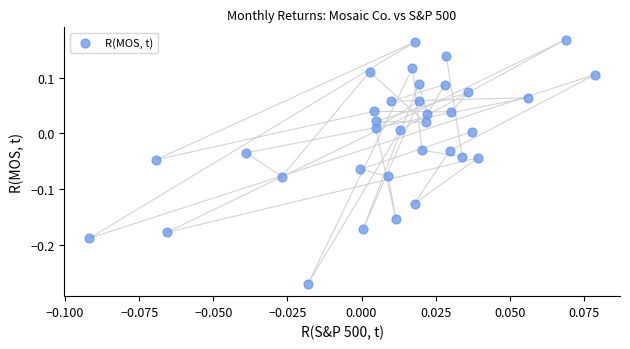

What is the range of Y values (max minus min)?

0.4